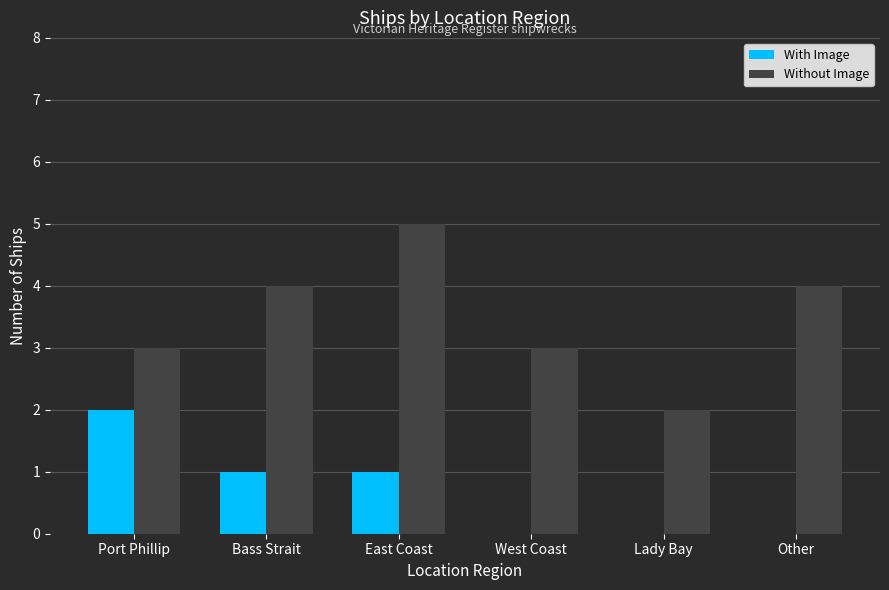

Read the Without Image value at Other.

4